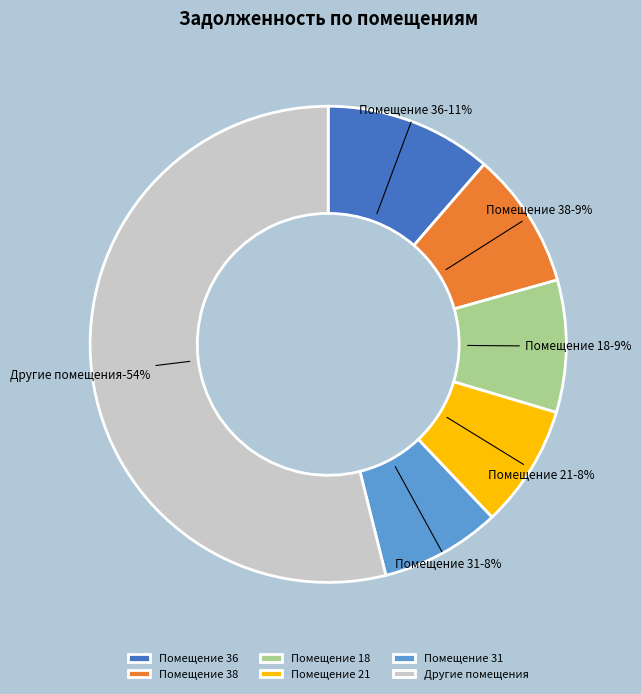

How much of the chart is everything except 39?

99.9%